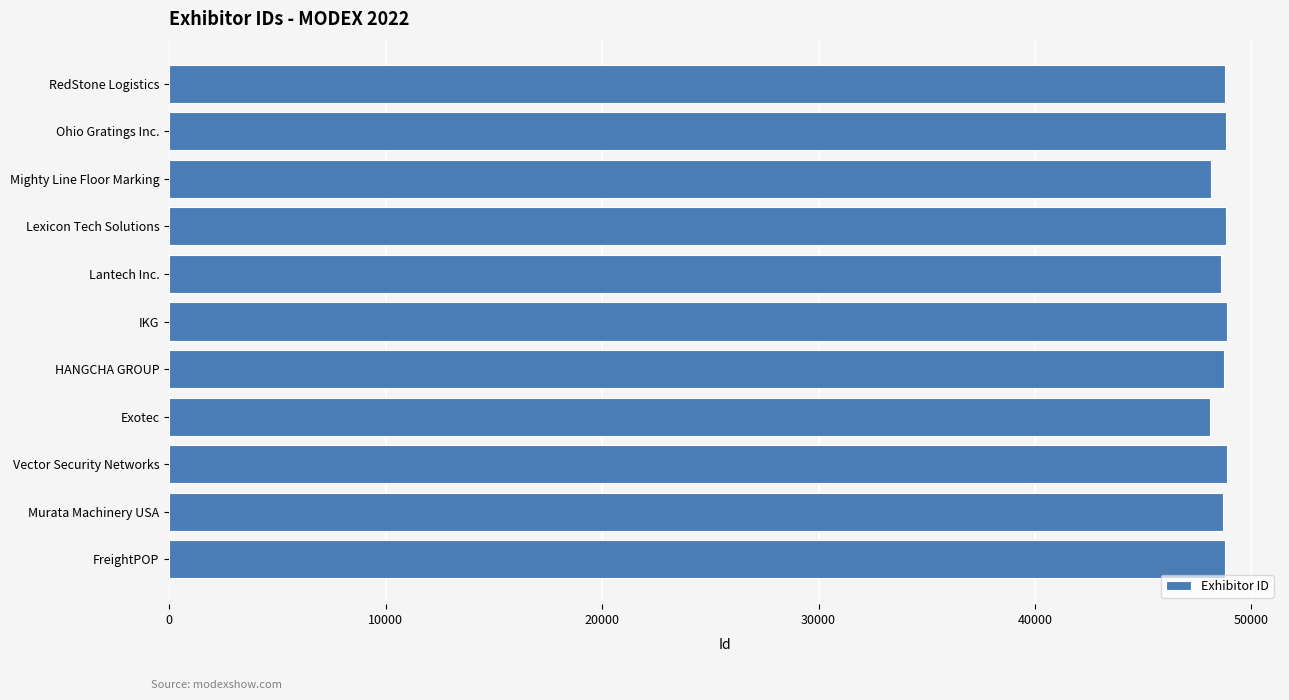

Is it true that the value at Vector Security Networks is 87089?

False